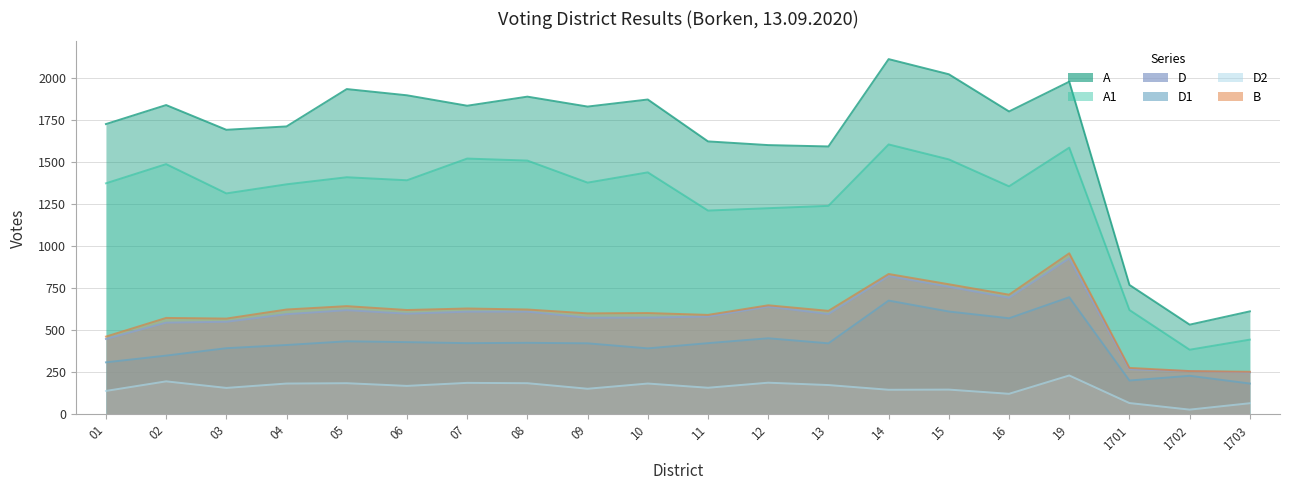

True or false: A and D1 intersect in this chart.

False